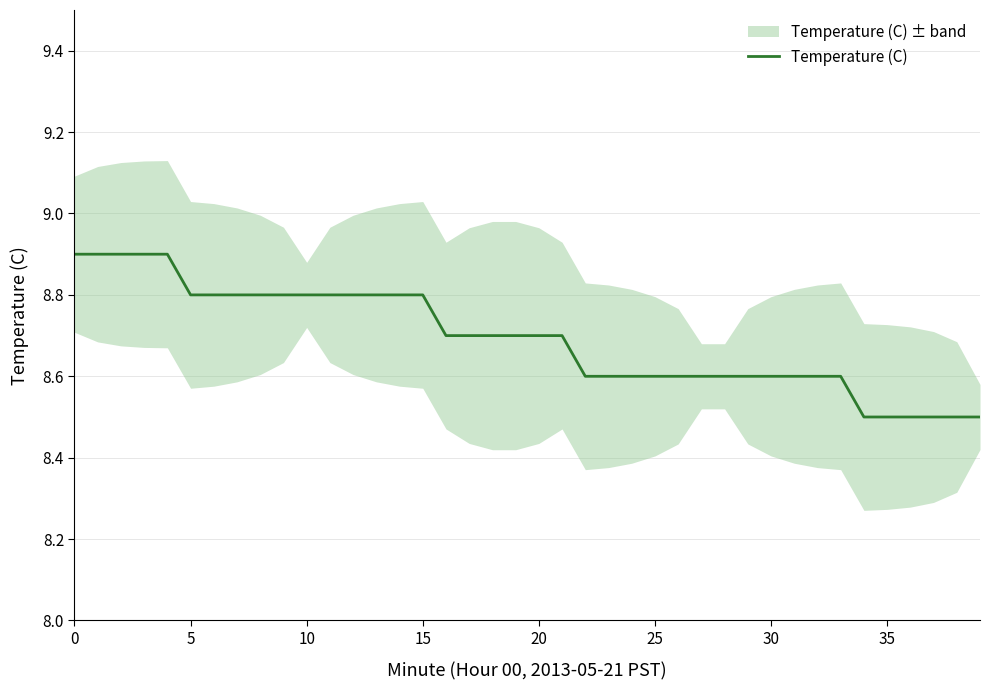

Reading left to right, extract all data points from this chart.

8.9	8.9	8.9	8.9	8.9	8.8	8.8	8.8	8.8	8.8	8.8	8.8	8.8	8.8	8.8	8.8	8.7	8.7	8.7	8.7	8.7	8.7	8.6	8.6	8.6	8.6	8.6	8.6	8.6	8.6	8.6	8.6	8.6	8.6	8.5	8.5	8.5	8.5	8.5	8.5